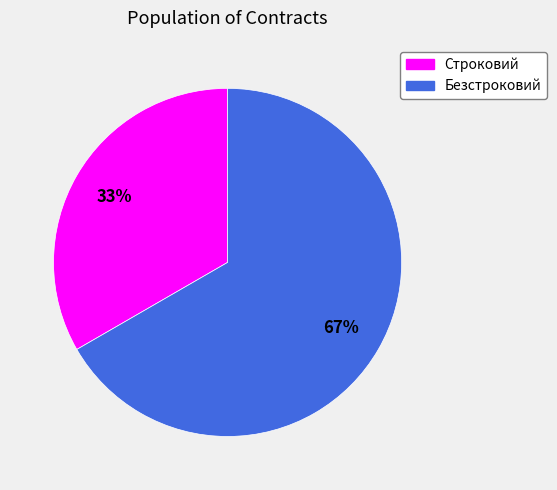

True or false: Строковий accounts for 28% of the total.

False